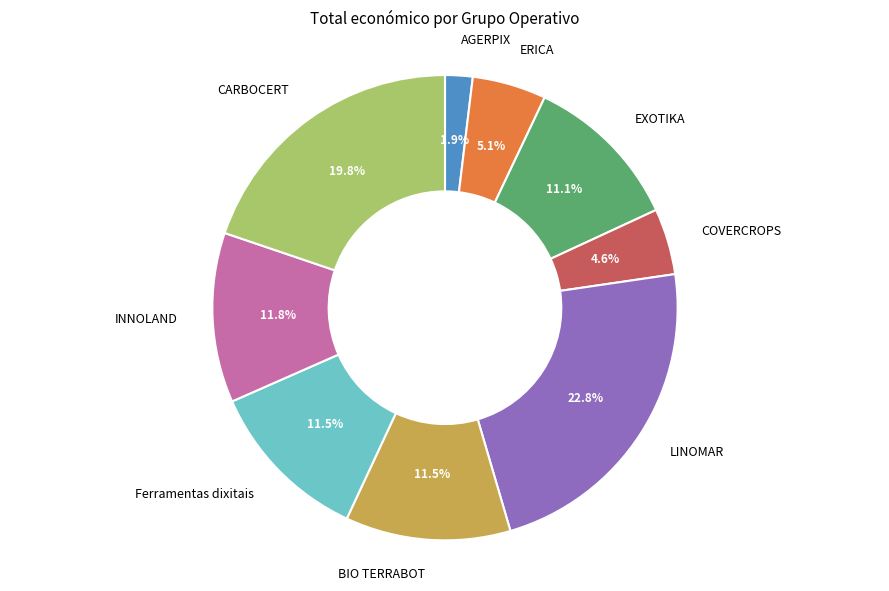

What is the total percentage of BIO TERRABOT and COVERCROPS?

16.1%